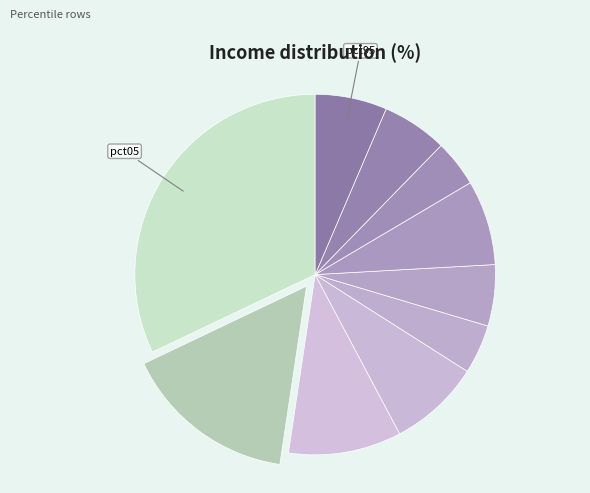

How many slices are in this pie chart?

10